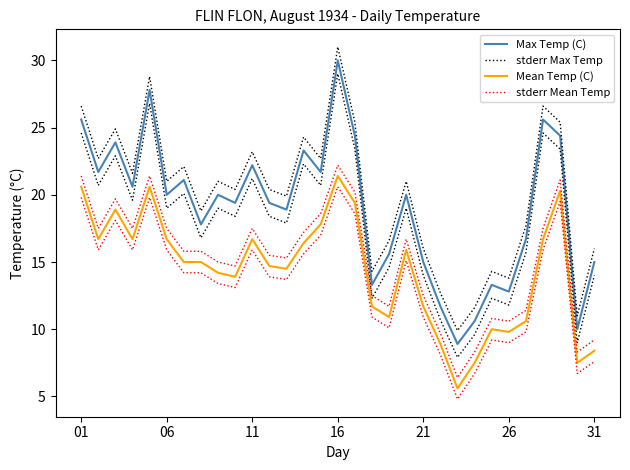

Which has a higher value, 11 or 12?

11